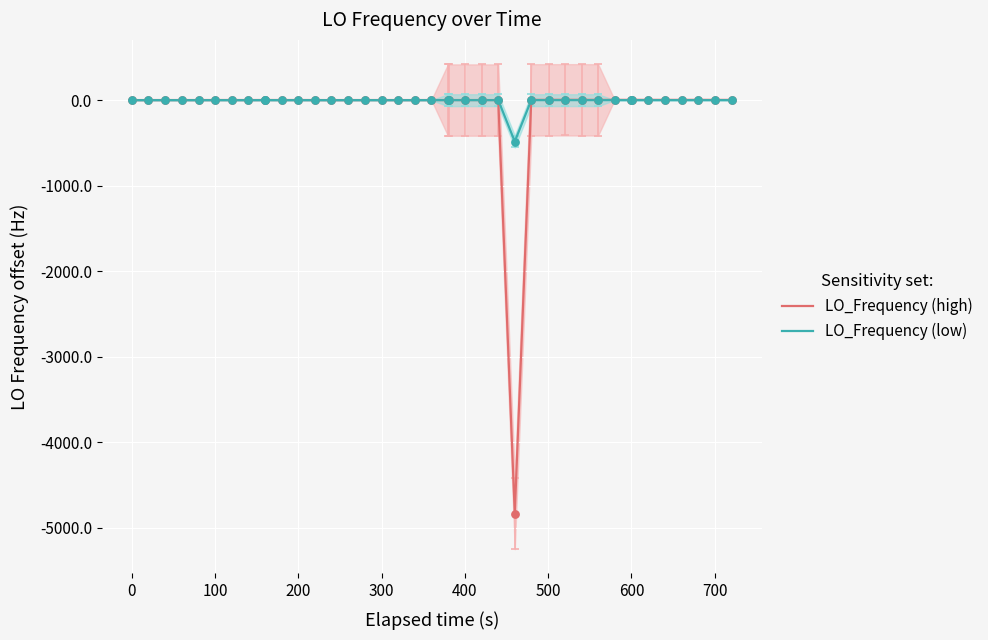

At how many categories does at least one series exceed -1538?

40